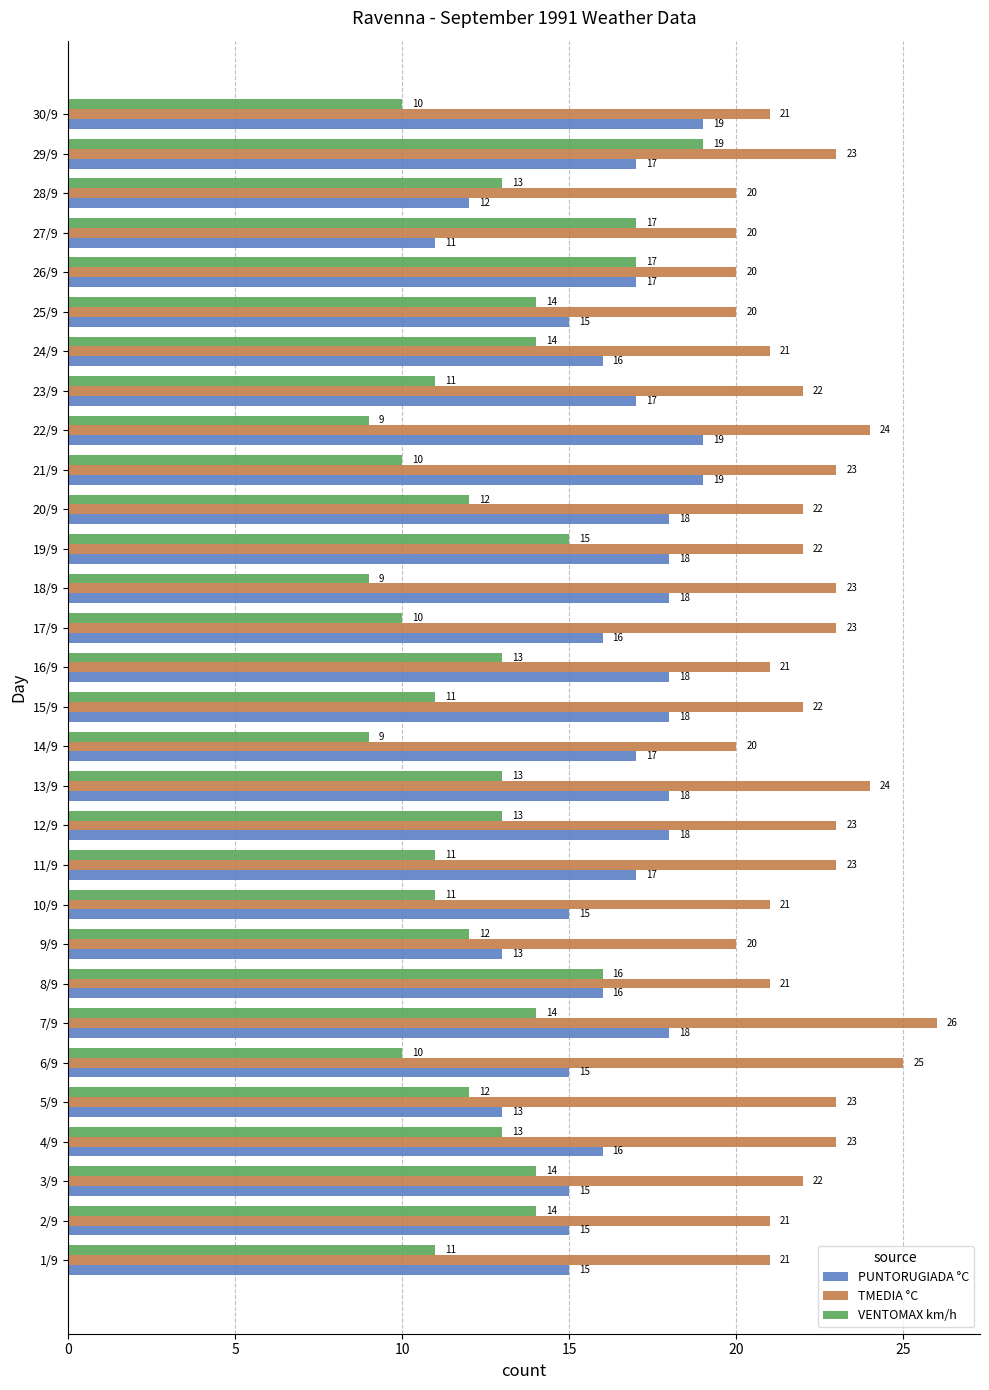

At 27/9, list the series in order from largest to smallest.

TMEDIA °C, VENTOMAX km/h, PUNTORUGIADA °C